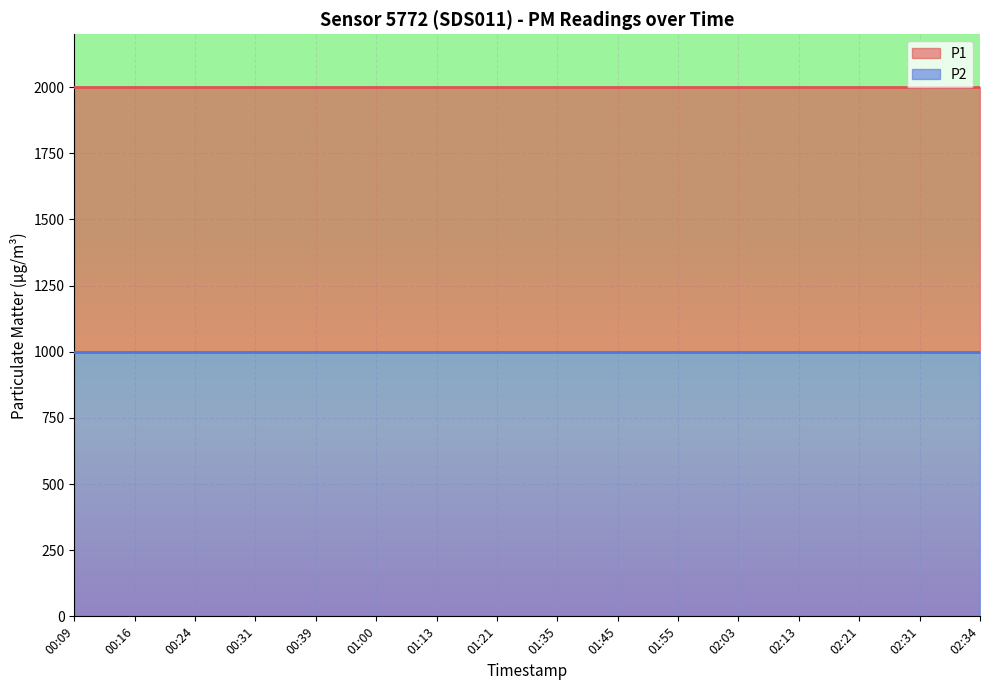

True or false: P1 and P2 intersect in this chart.

False